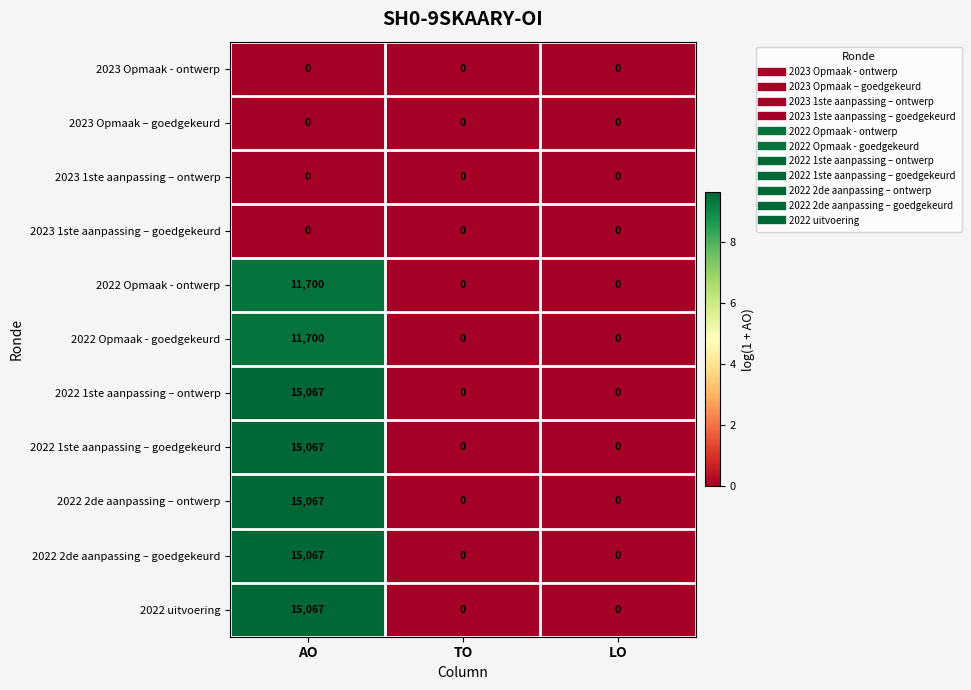

What is the difference between the maximum and second lowest values in the 2022 1ste aanpassing – goedgekeurd series?

15067